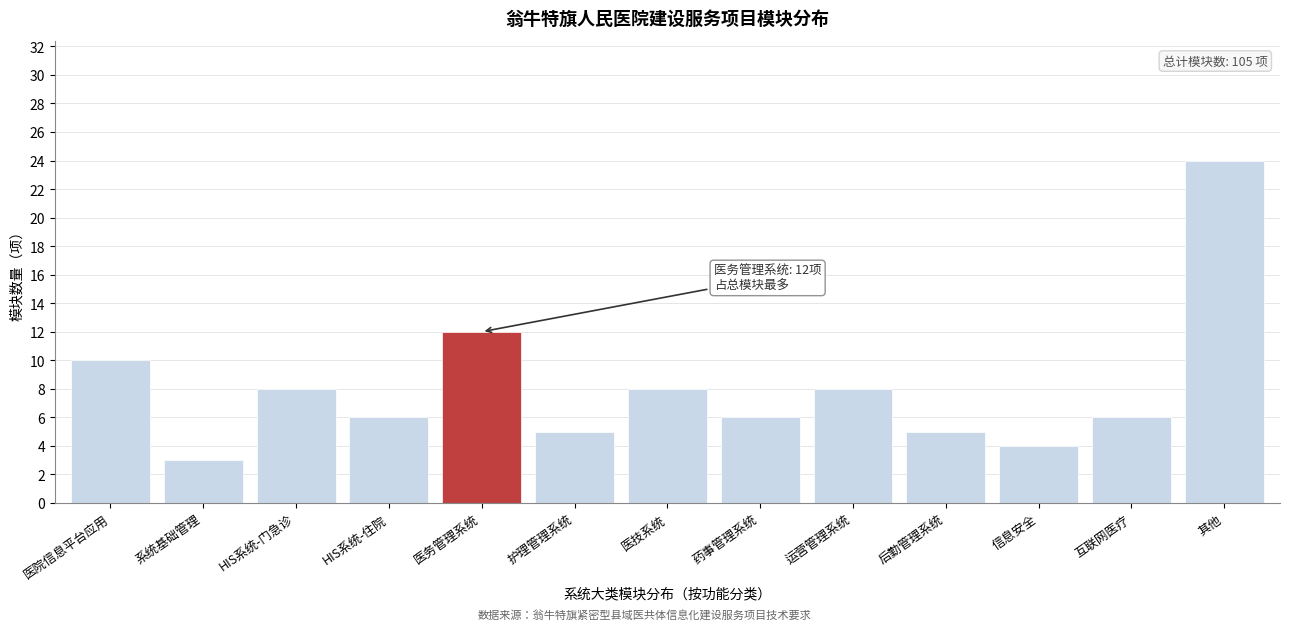

Reading left to right, what are all the values shown in this chart?

医院信息平台应用=10	系统基础管理=3	HIS系统-门急诊=8	HIS系统-住院=6	医务管理系统=12	护理管理系统=5	医技系统=8	药事管理系统=6	运营管理系统=8	后勤管理系统=5	信息安全=4	互联网医疗=6	其他=24